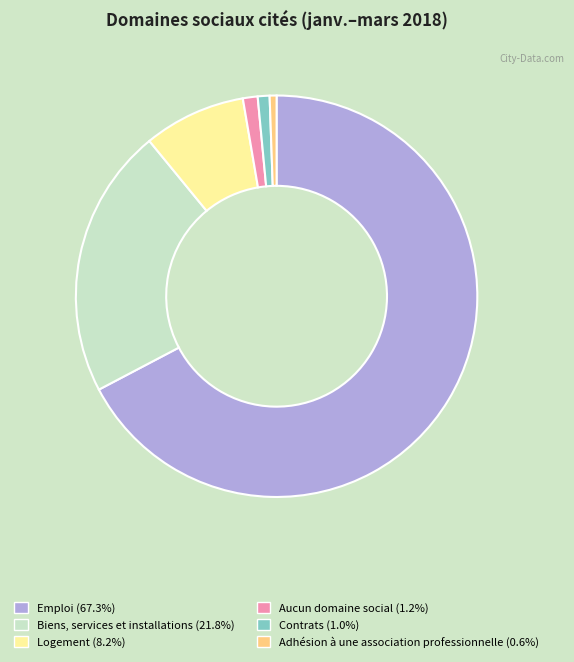

What is the majority slice?

Emploi